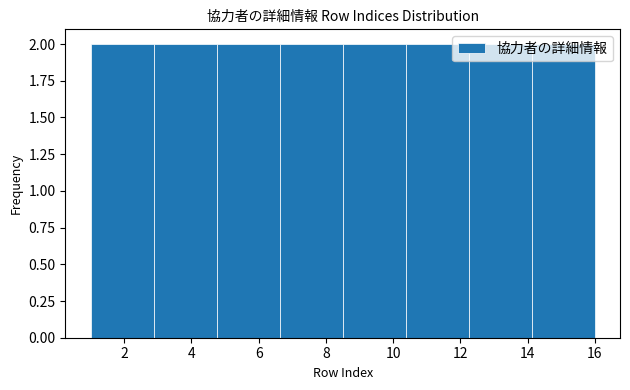

How tall is the bar that spans 14.2 to 16.0 on the x-axis? Neither the bar edges nor the heights are printed on the chart, so give them approximately, as read against the axes.

2